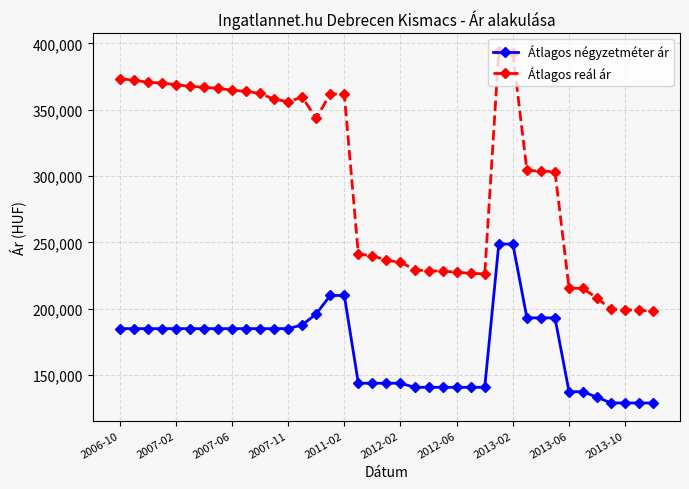

True or false: Átlagos négyzetméter ár and Átlagos reál ár cross at least once.

False